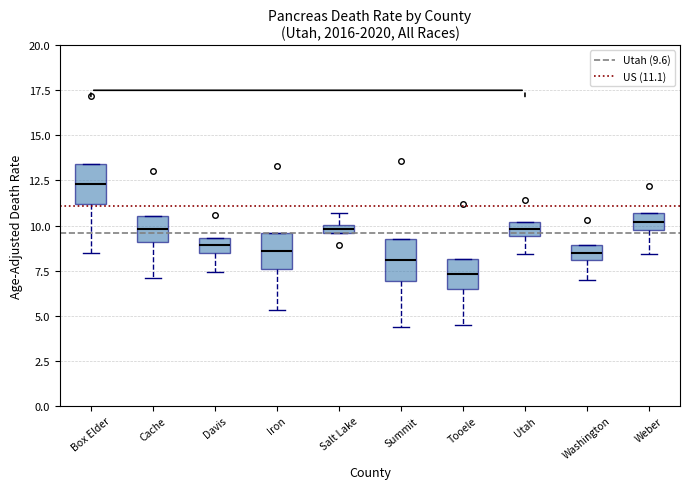

Where does the median line of the box for Tooele sit on the y-axis? The values are not printed on the chart, so give them approximately, as read against the axis.

7.5